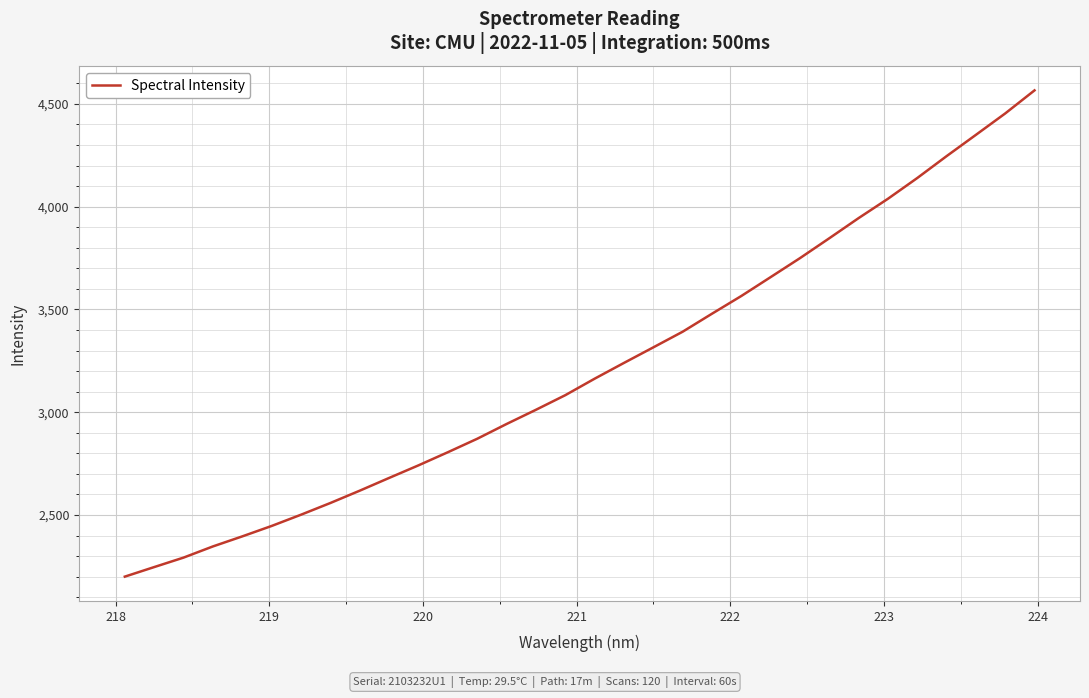

What is the maximum value shown in the chart?

4565.9